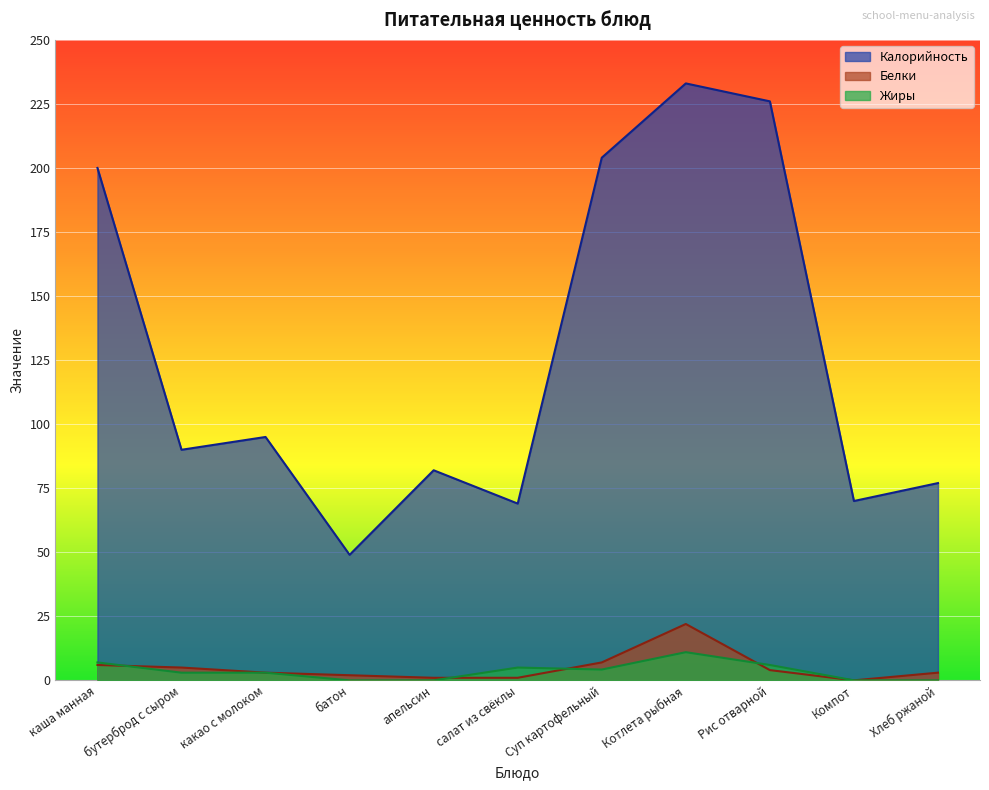

Which series has the largest total across all categories?

Калорийность